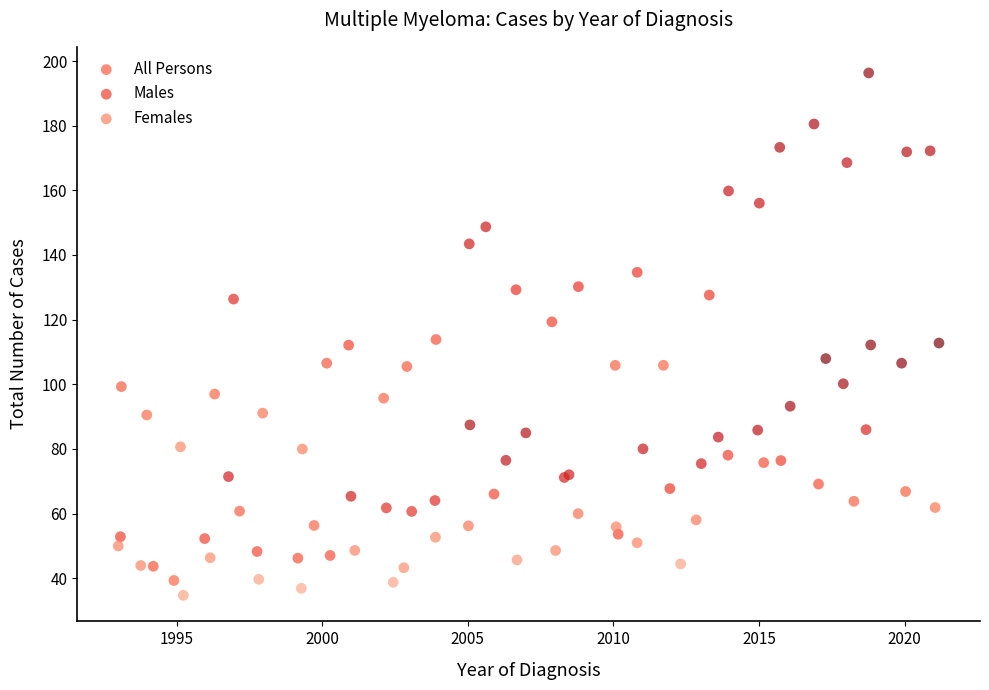

Which series reaches the maximum Y coordinate?

All Persons